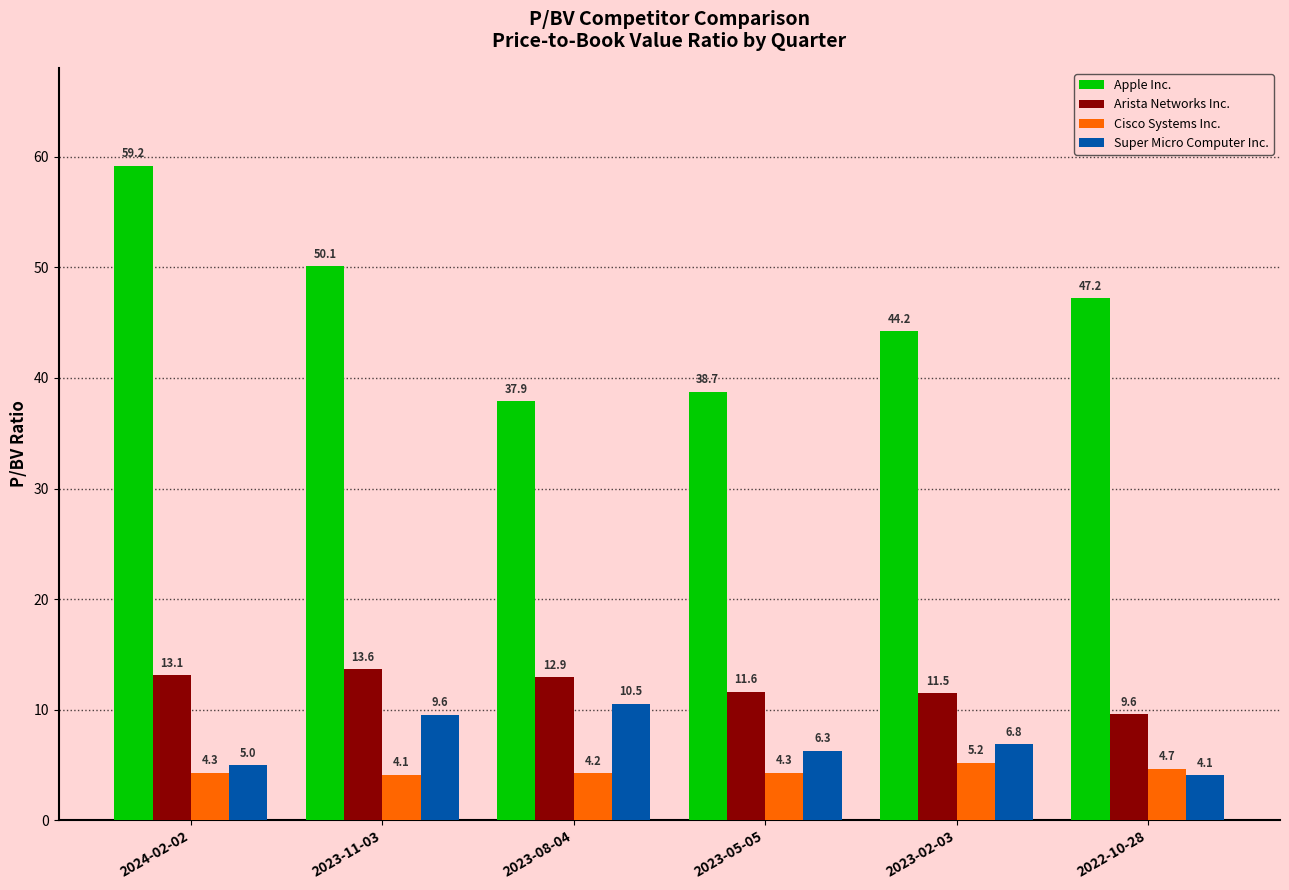

Are the bars horizontal?

No